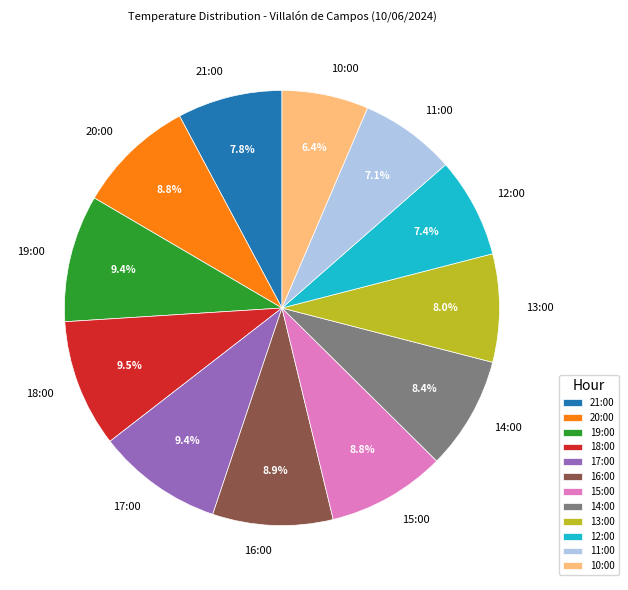

True or false: 18:00 accounts for 21% of the total.

False